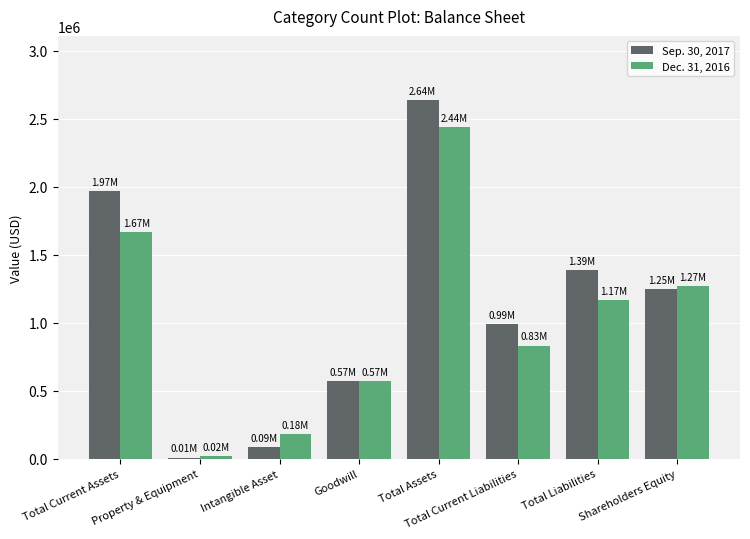

Which series changed the most between Intangible Asset and Total Liabilities?

Sep. 30, 2017